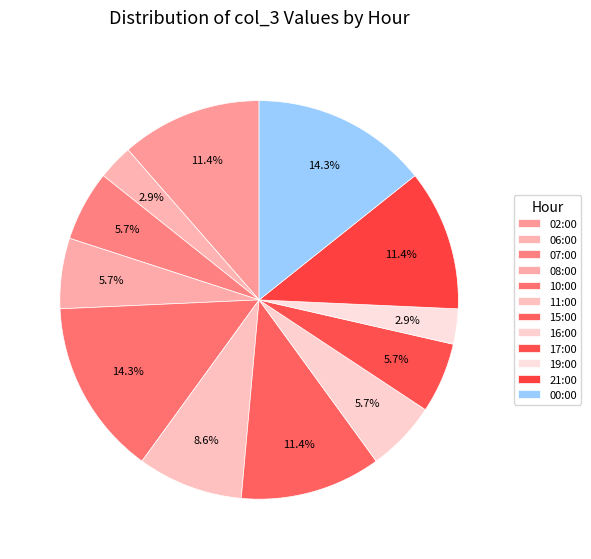

What is the total percentage of 00:00 and 10:00?

28.6%